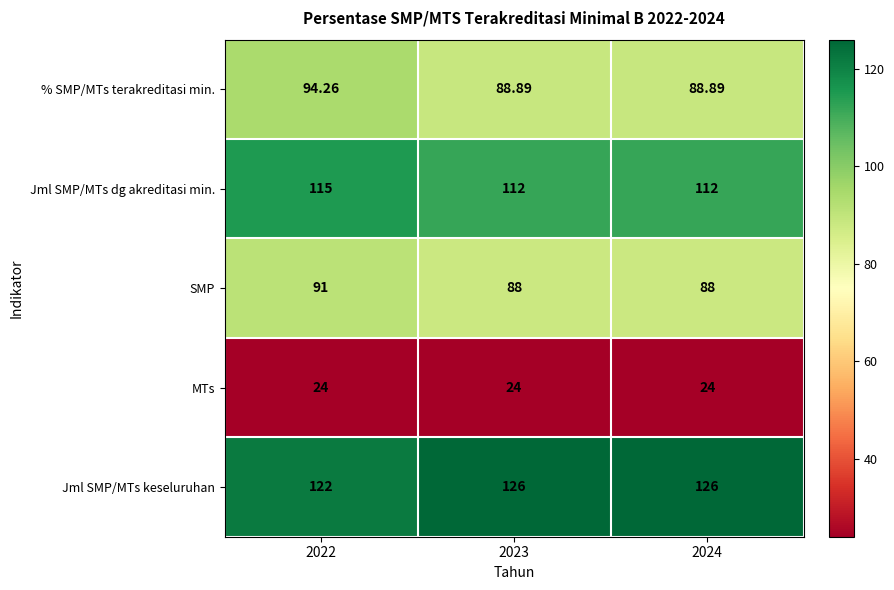

Rank the series at 2024 from lowest to highest value.

MTs, SMP, % SMP/MTs terakreditasi min., Jml SMP/MTs dg akreditasi min., Jml SMP/MTs keseluruhan